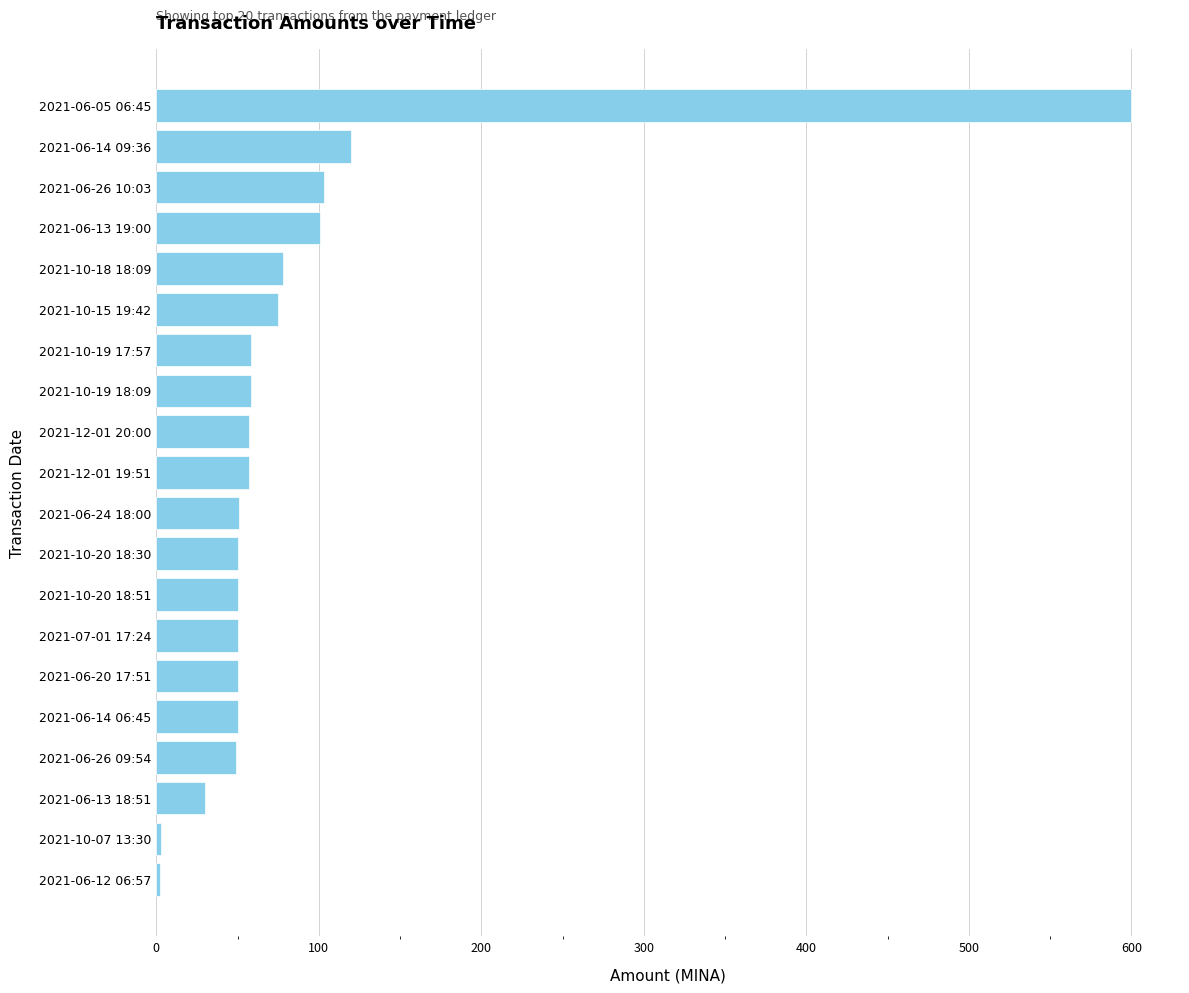

How many bars are there in total?

20